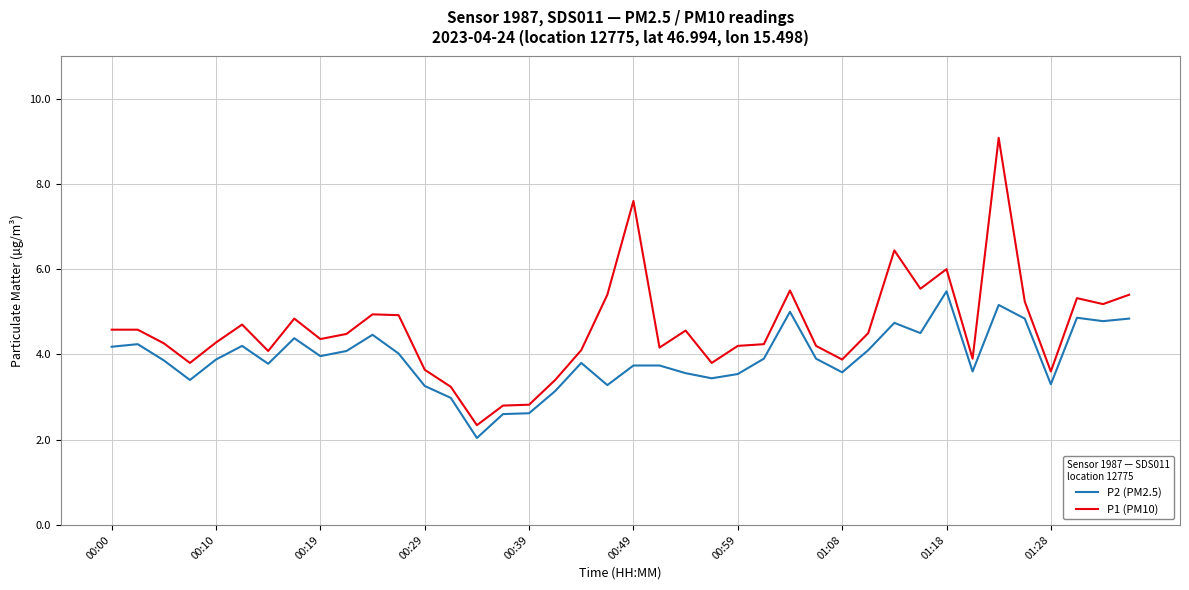

Which series has the widest spread of values?

P1 (PM10)